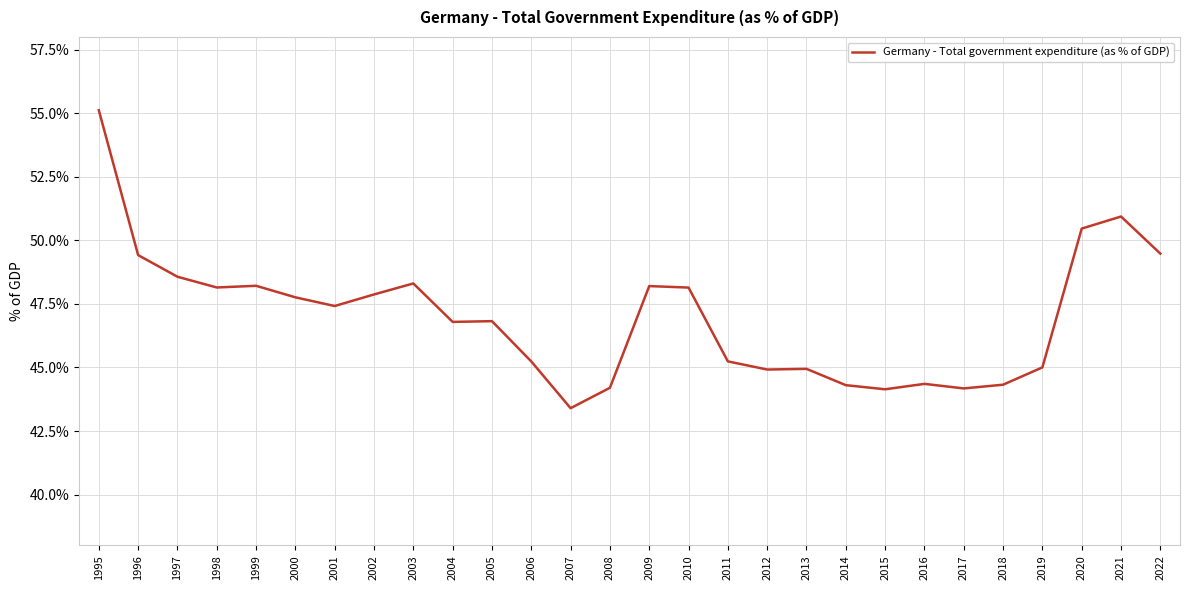

Between 2005 and 2022, which is larger?

2022